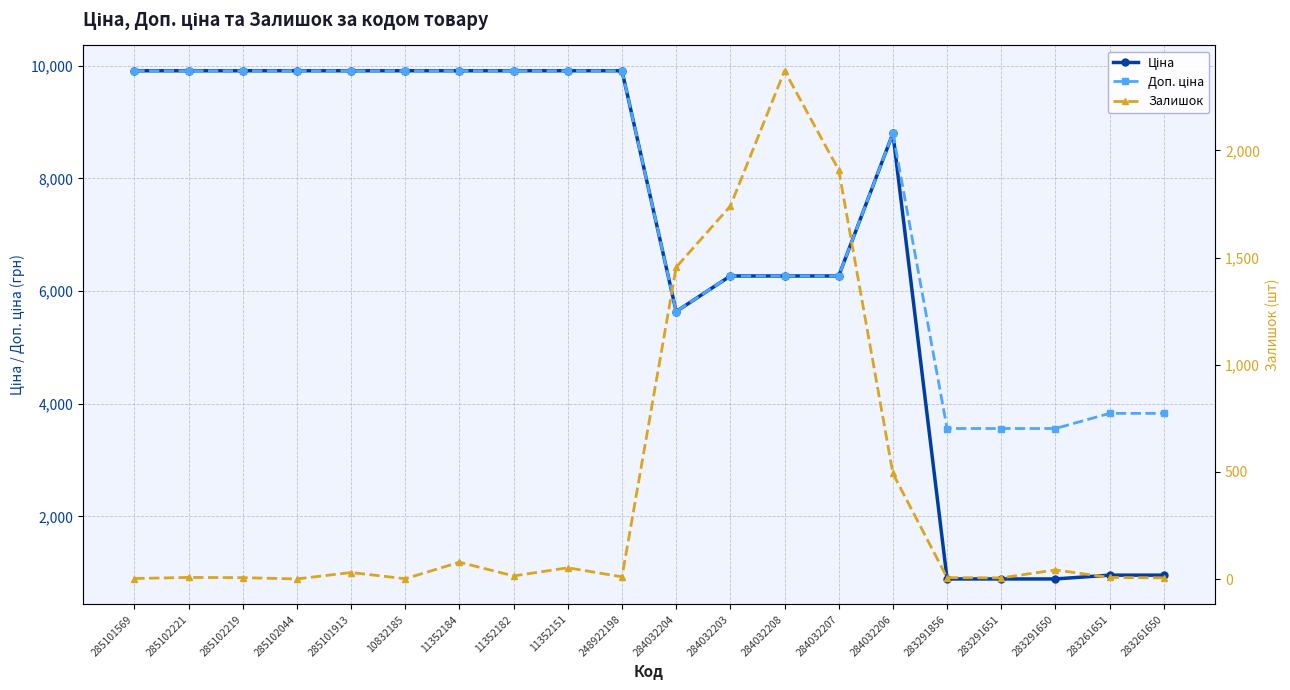

In Ціна, how many points are lower than both neighbors (excluding endpoints)?

1